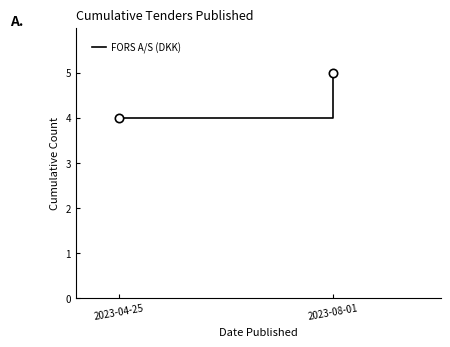

Read the value at 2023-04-25.

4